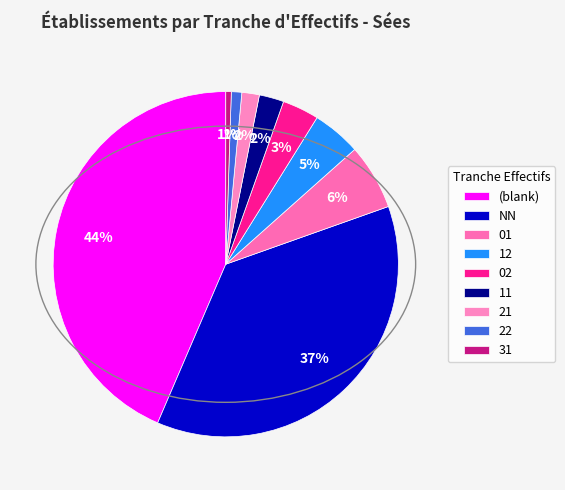

Approximately how many times larger is the value at 22 compared to 01?

0.2